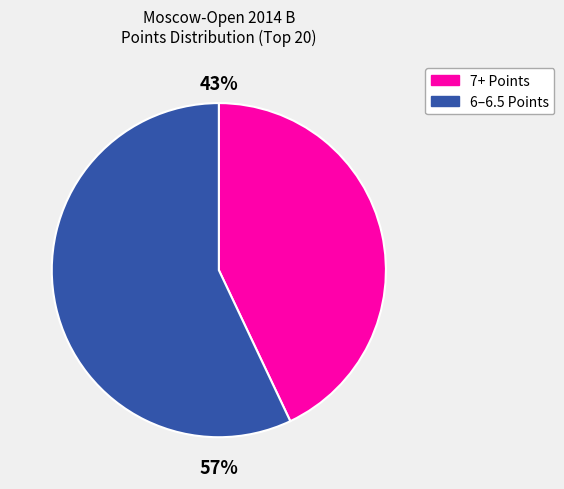

Is there a majority slice in this chart?

Yes